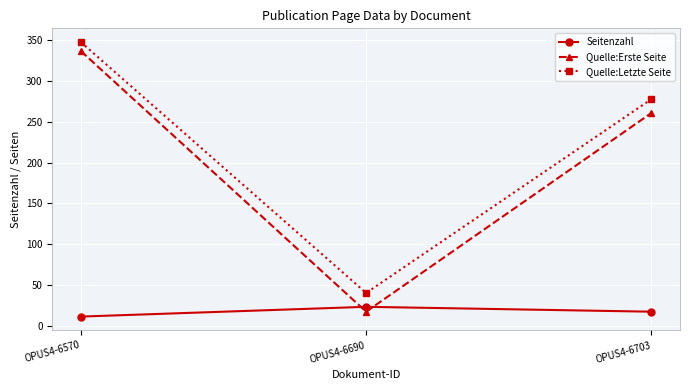

What value does the Seitenzahl series have at OPUS4-6703, to the nearest 10?

20